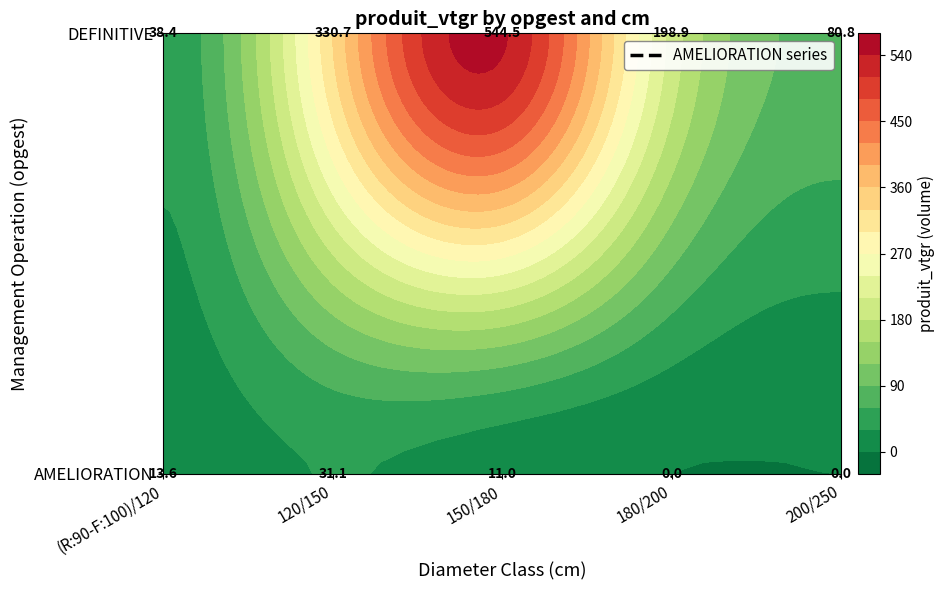

Rank the series by their average value, from lowest to highest.

AMELIORATION, DEFINITIVE